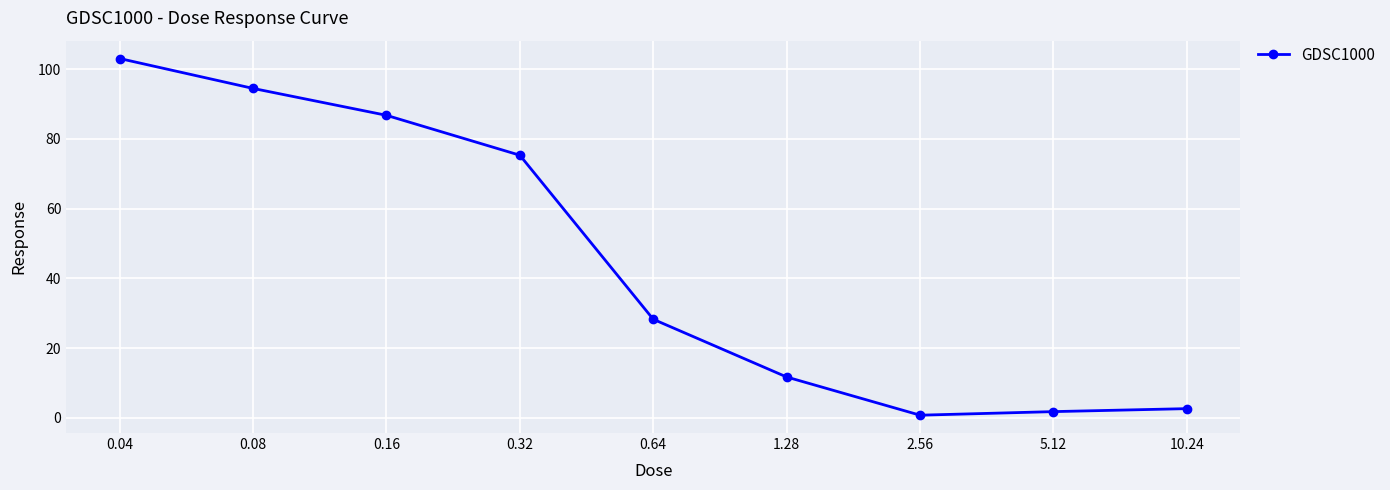

What is the difference between the maximum and second lowest values?

101.3